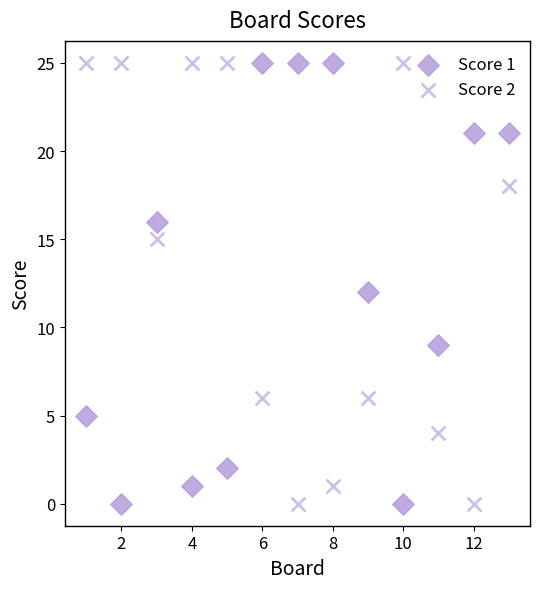

Count the number of points in this scatter plot.

26